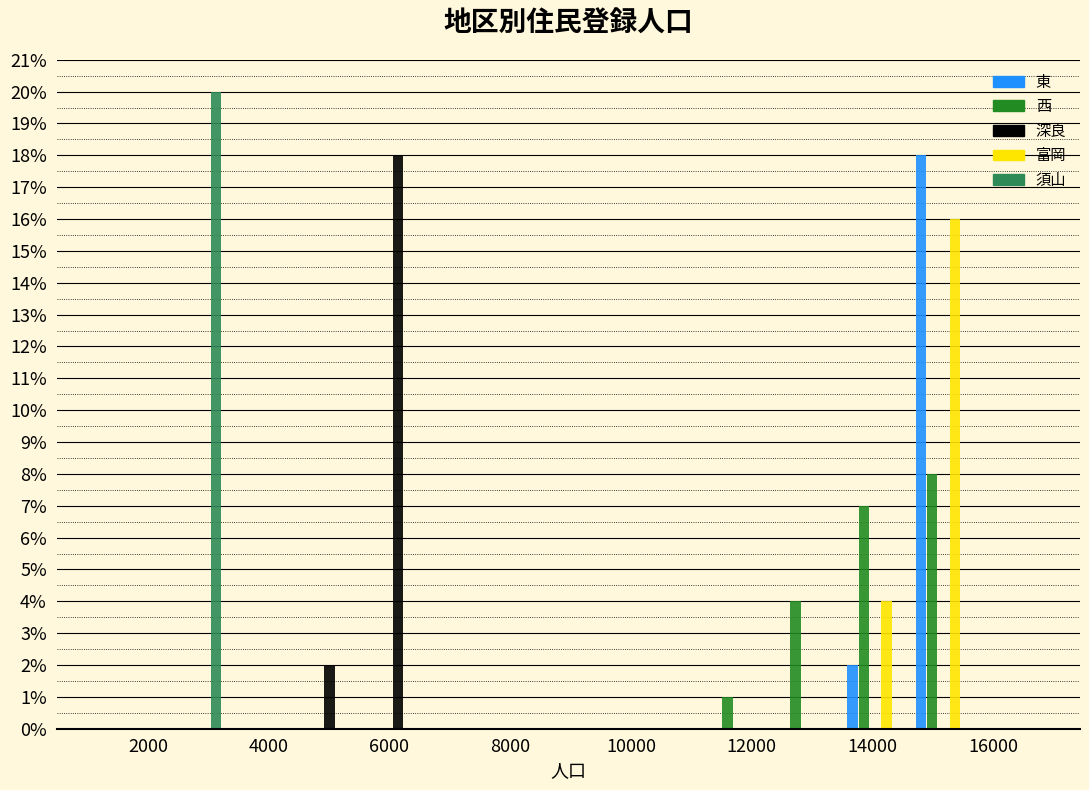

Reading left to right, transcribe this chart: for each range on the x-axis, give the height of each series' bar. Neither the bar edges nor the heights are printed on the chart, so give them approximately, as read against the axes.

2200 to 3400: 東=0	西=0	深良=0	富岡=0	須山=20
3400 to 4400: 東=0	西=0	深良=0	富岡=0	須山=0
4400 to 5600: 東=0	西=0	深良=2	富岡=0	須山=0
5600 to 6800: 東=0	西=0	深良=18	富岡=0	須山=0
6800 to 7800: 東=0	西=0	深良=0	富岡=0	須山=0
7800 to 9000: 東=0	西=0	深良=0	富岡=0	須山=0
9000 to 10000: 東=0	西=0	深良=0	富岡=0	須山=0
10000 to 11200: 東=0	西=0	深良=0	富岡=0	須山=0
11200 to 12400: 東=0	西=1	深良=0	富岡=0	須山=0
12400 to 13400: 東=0	西=4	深良=0	富岡=0	須山=0
13400 to 14600: 東=2	西=7	深良=0	富岡=4	須山=0
14600 to 15800: 東=18	西=8	深良=0	富岡=16	須山=0